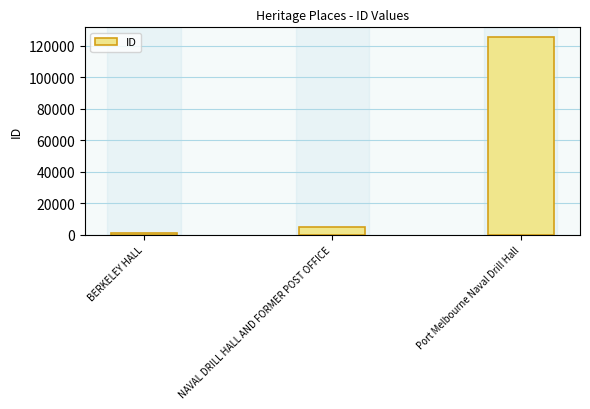

How many data points are less than 4937?

1